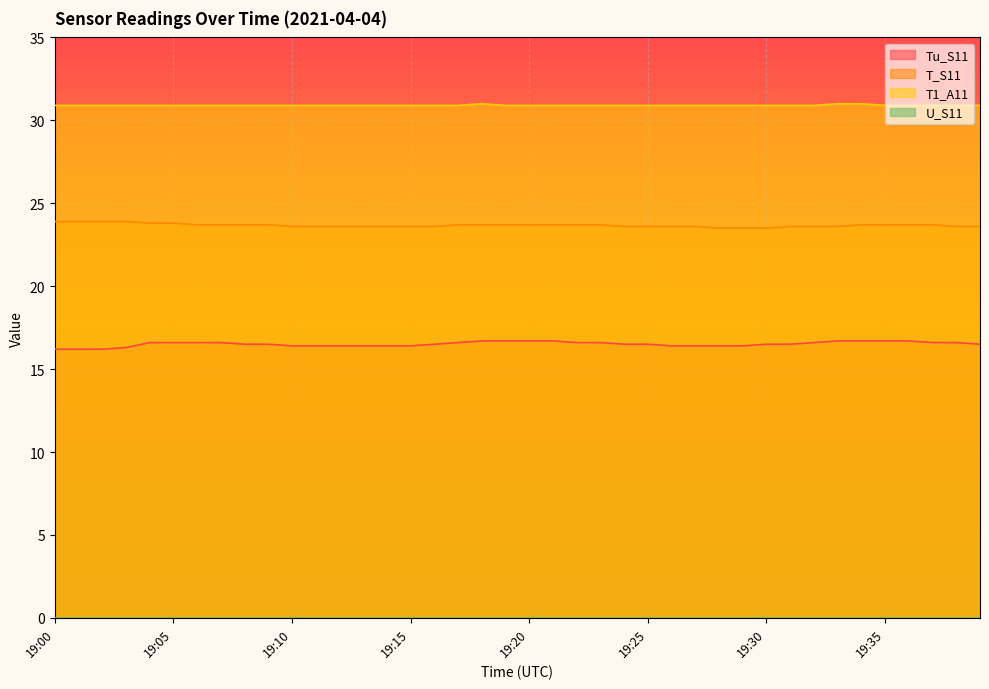

What is the lowest value of the Tu_S11 series?

16.2